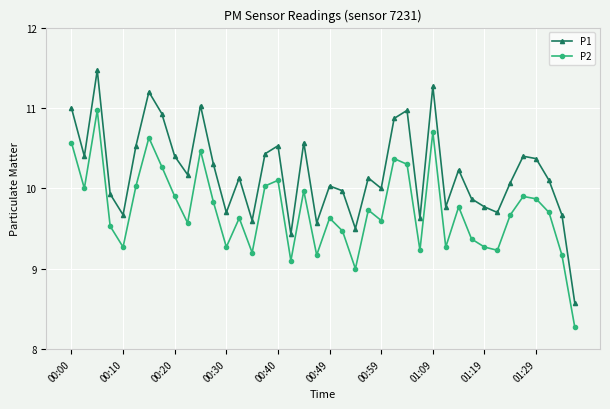

True or false: P1 and P2 cross at least once.

False